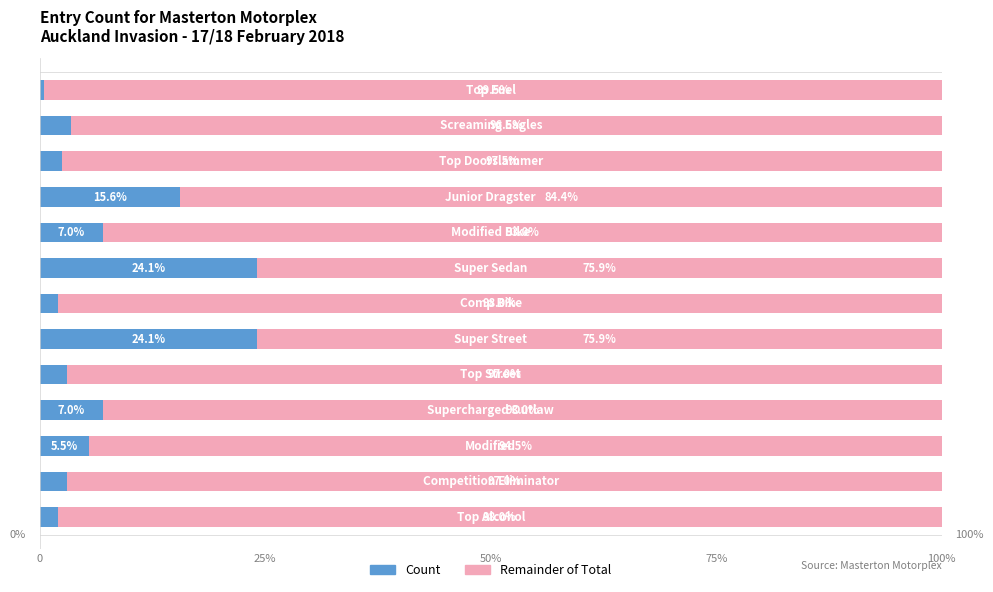

Count the number of categories in the chart.

13